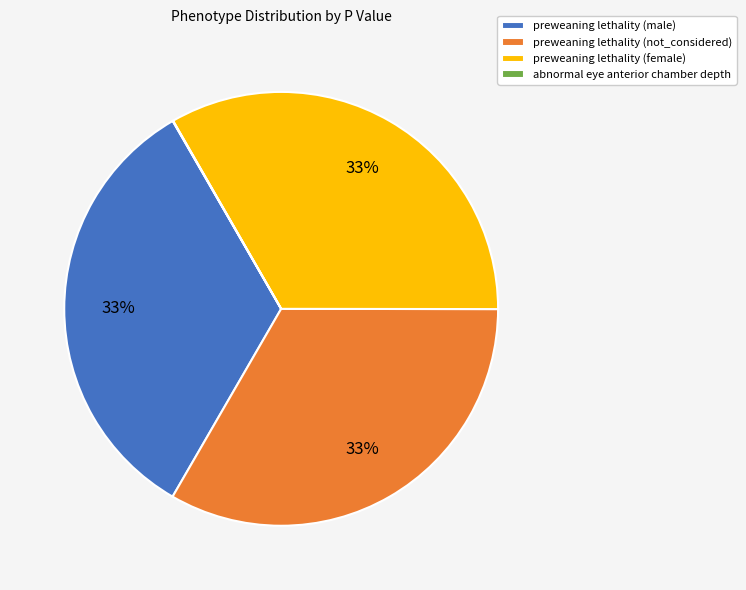

Is there a majority slice in this chart?

No